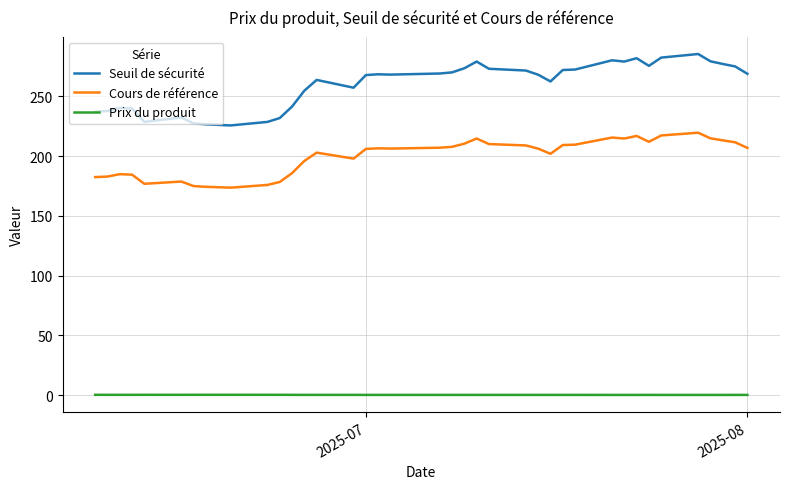

List the series in order of their peak value, lowest first.

Prix du produit, Cours de référence, Seuil de sécurité